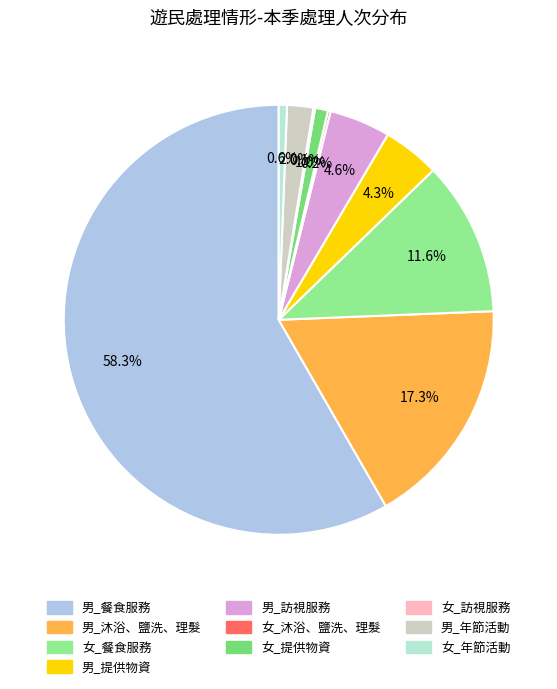

Is the sum of 女_年節活動 and 男_訪視服務 greater than half?

No